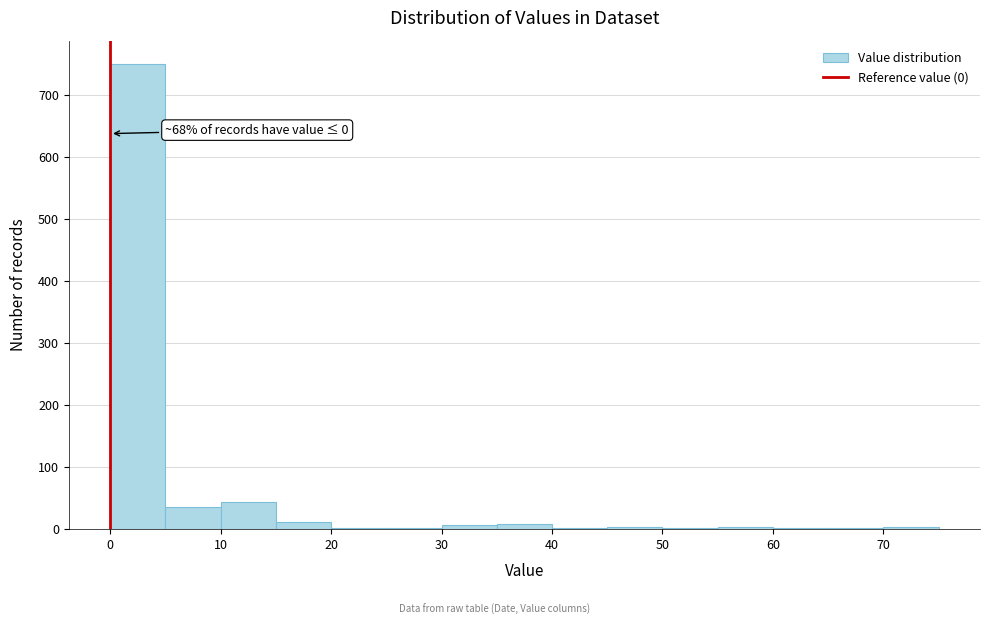

Over which range of the x-axis is the bar tallest?

0 to 5